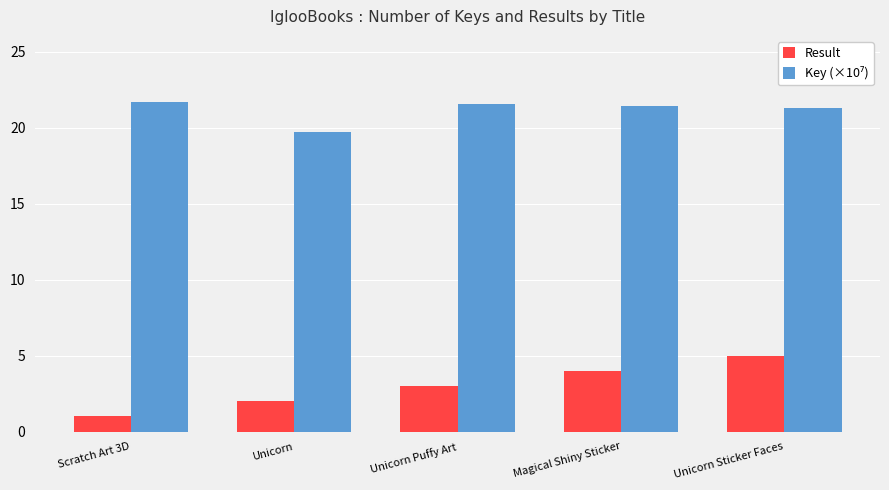

How many bars are there in each group?

2